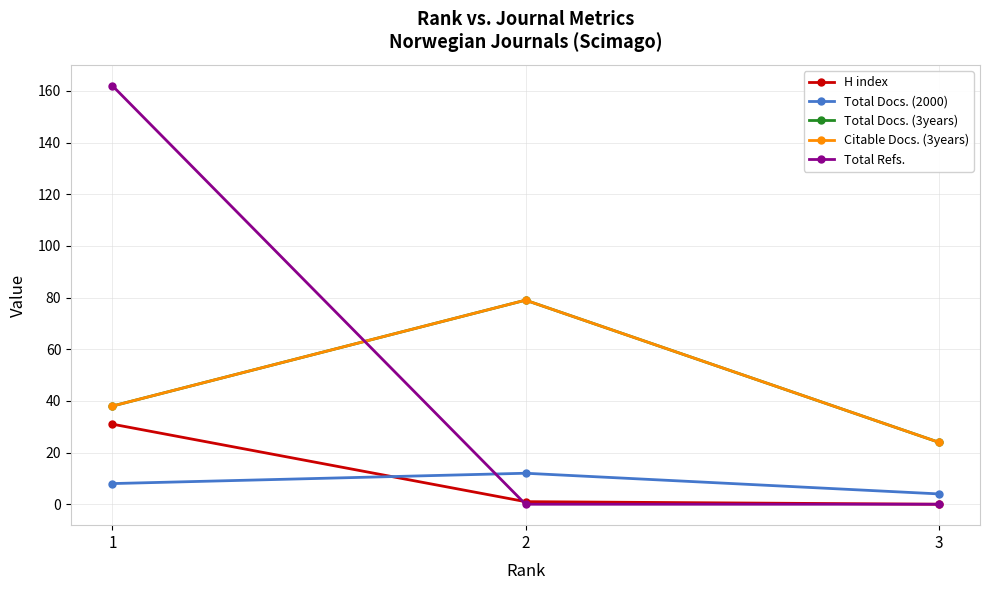

Reading right to left, what are all the values shown in this chart?

H index: 0	1	31
Total Docs. (2000): 4	12	8
Total Docs. (3years): 24	79	38
Citable Docs. (3years): 24	79	38
Total Refs.: 0	0	162